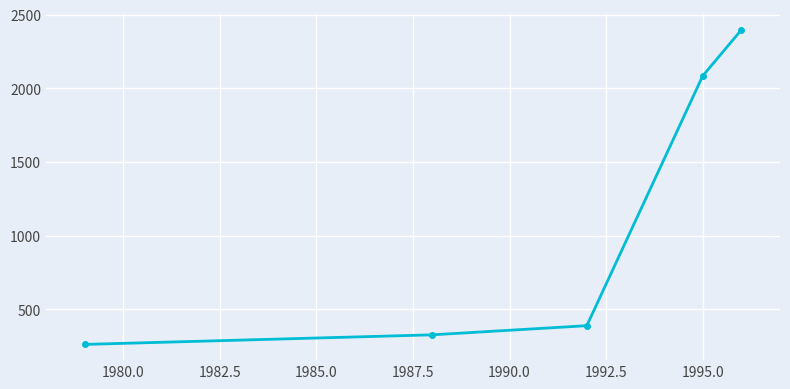

Does the chart have visible grid lines?

Yes